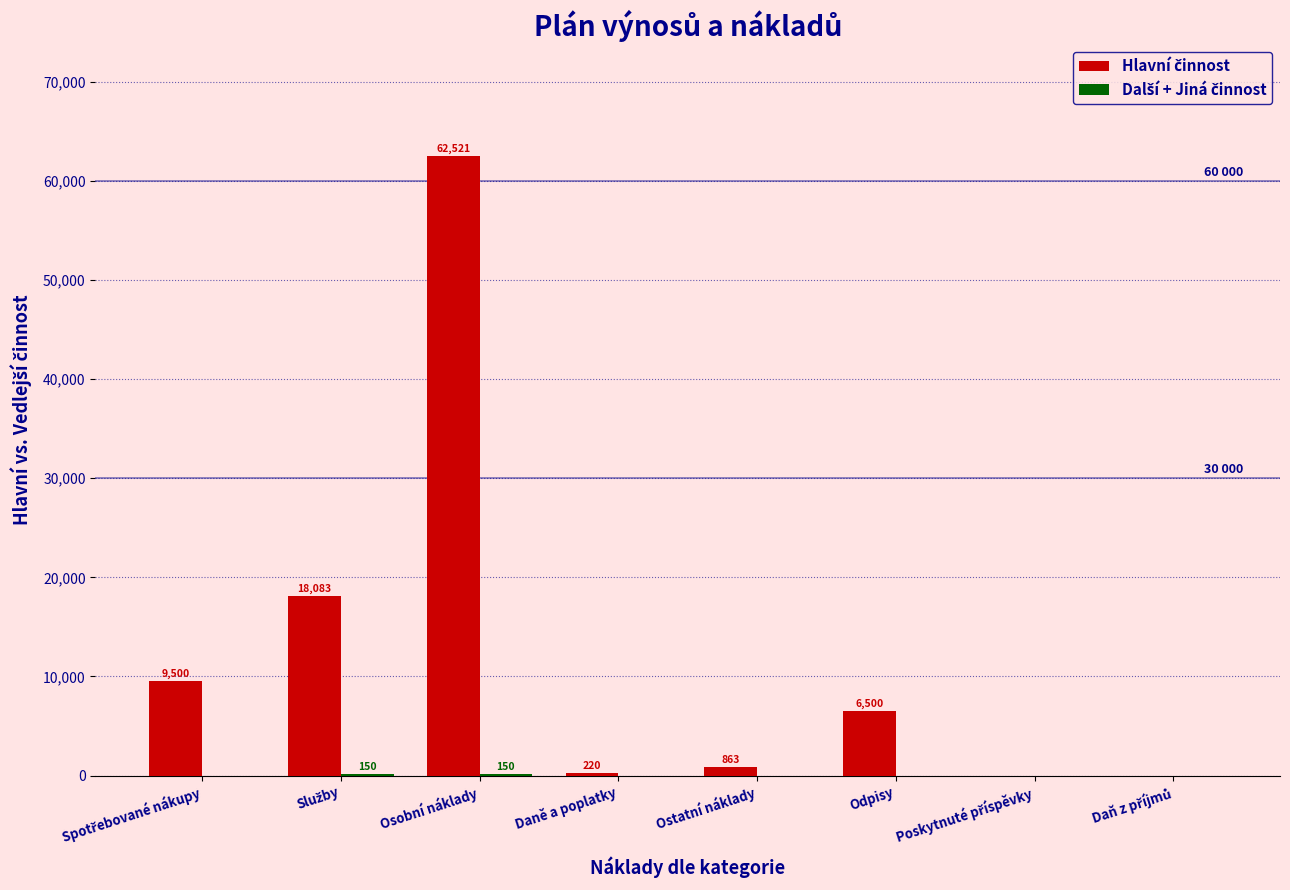

Which label corresponds to the largest value in the chart?

Osobní náklady